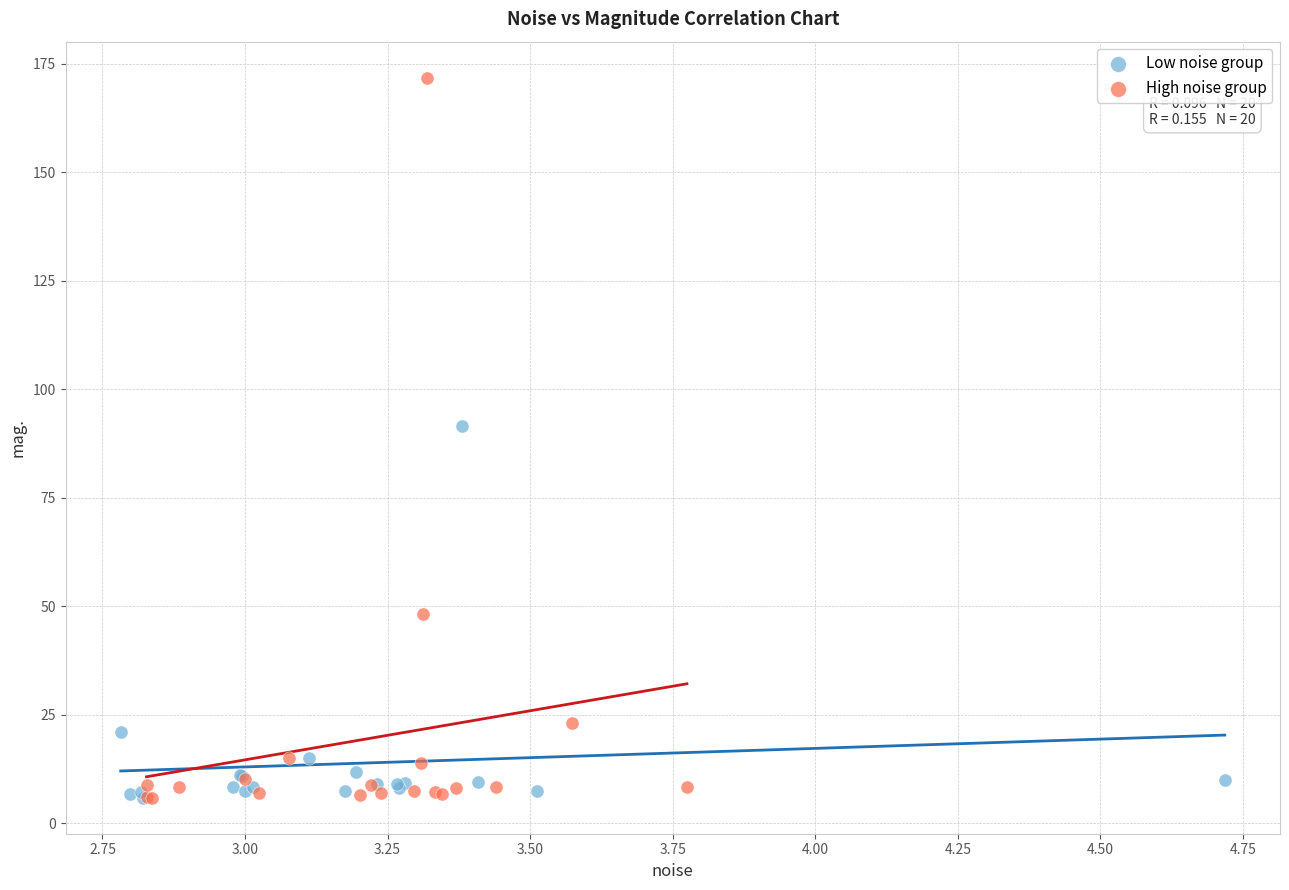

Which series contains the highest Y value?

High noise group